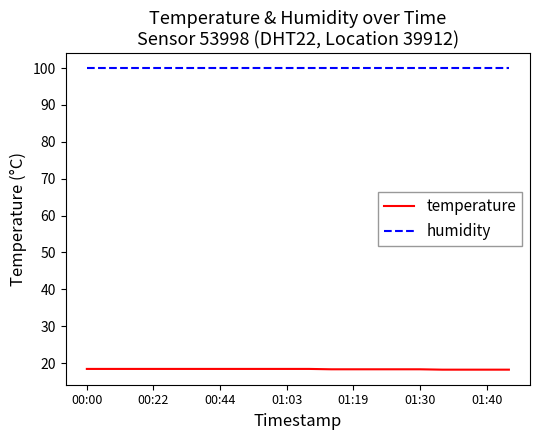

What is the highest value of the temperature series?

18.4